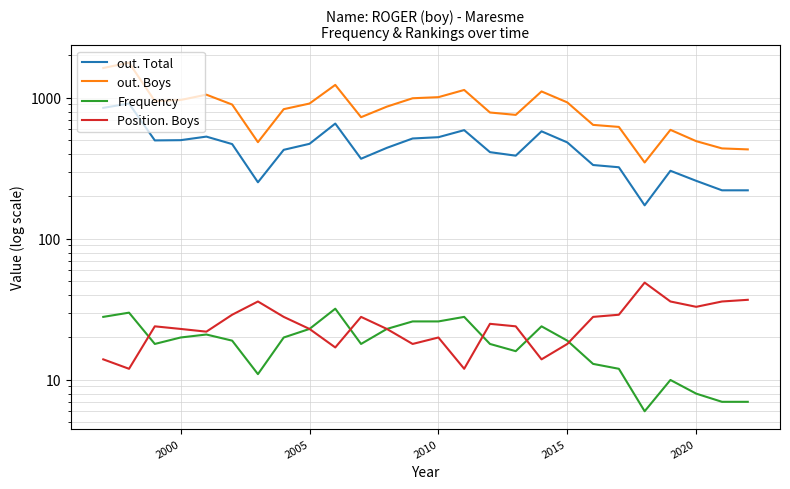

Does the chart have visible grid lines?

Yes